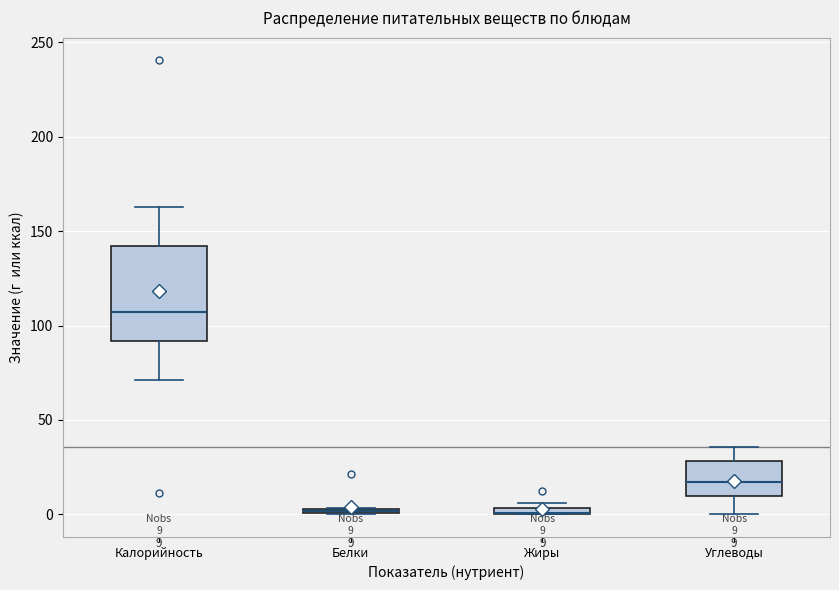

Which box is the tallest, from its lower edge to its upper edge?

Калорийность